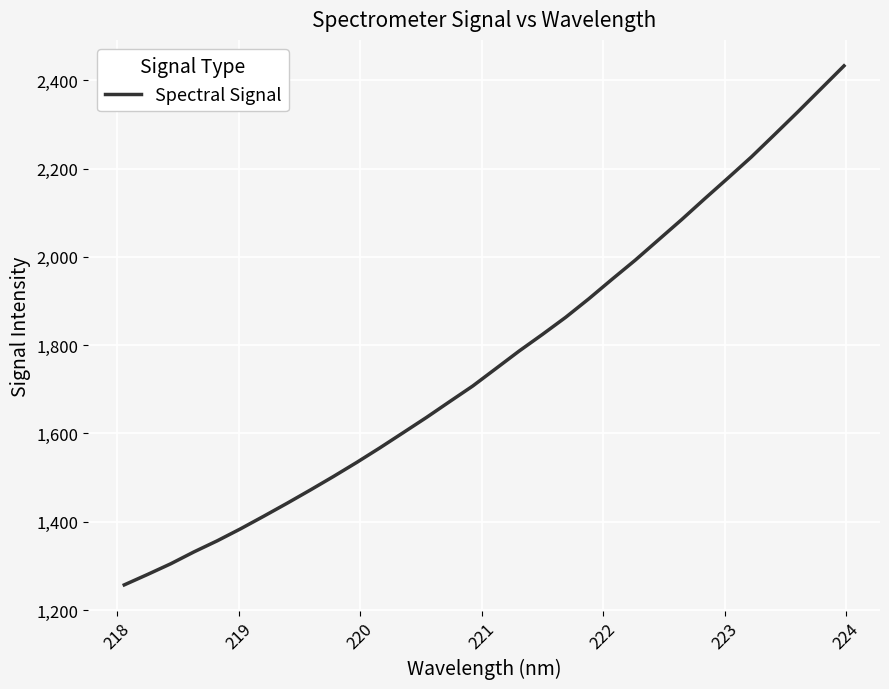

How many categories are shown in the chart?

32